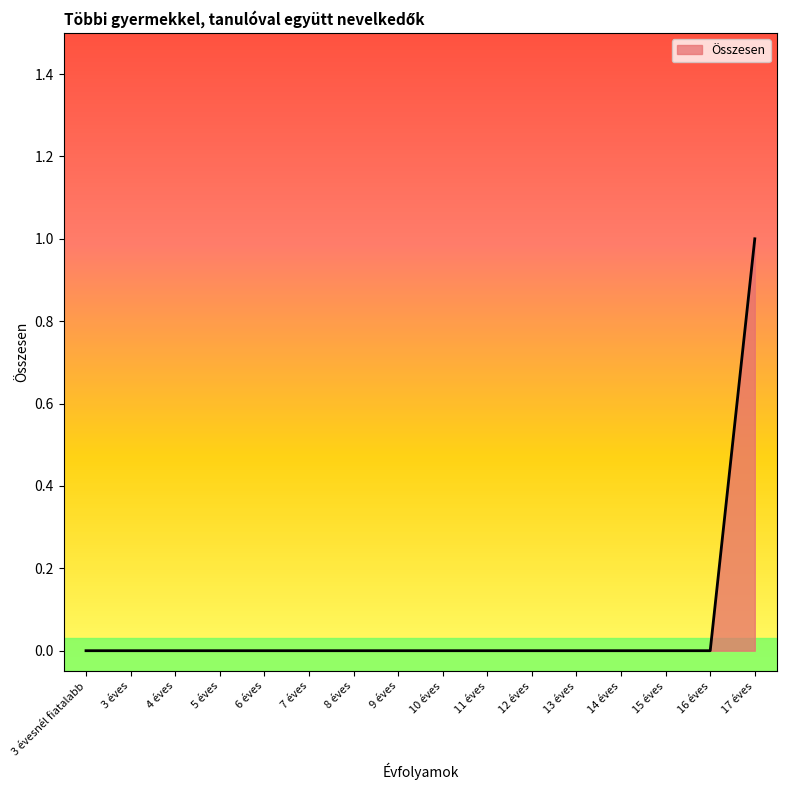

What is the change in value from 16 éves to 17 éves?

+1